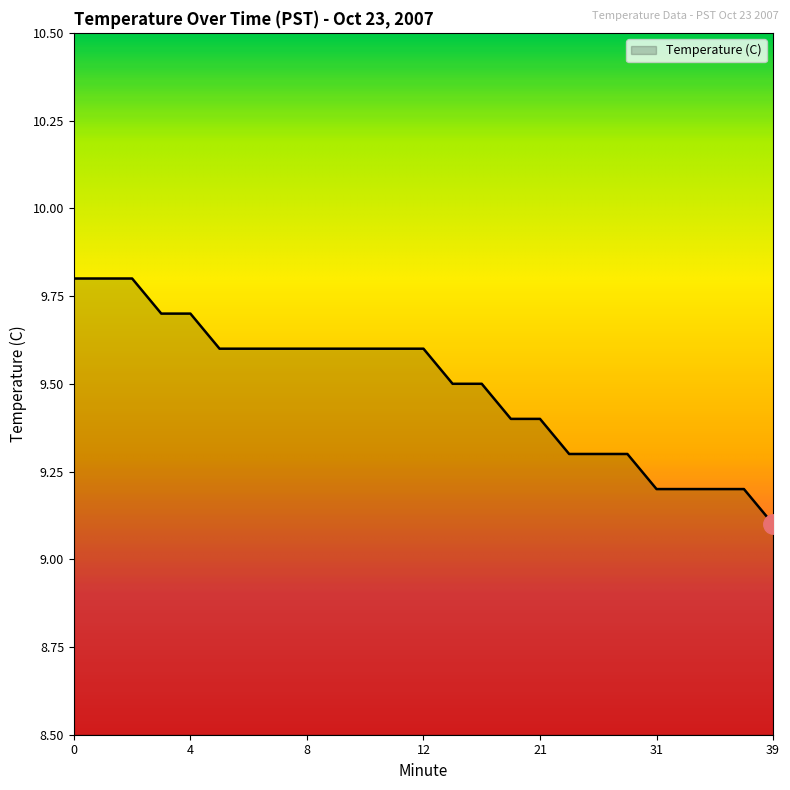

What is the maximum value shown in the chart?

9.8